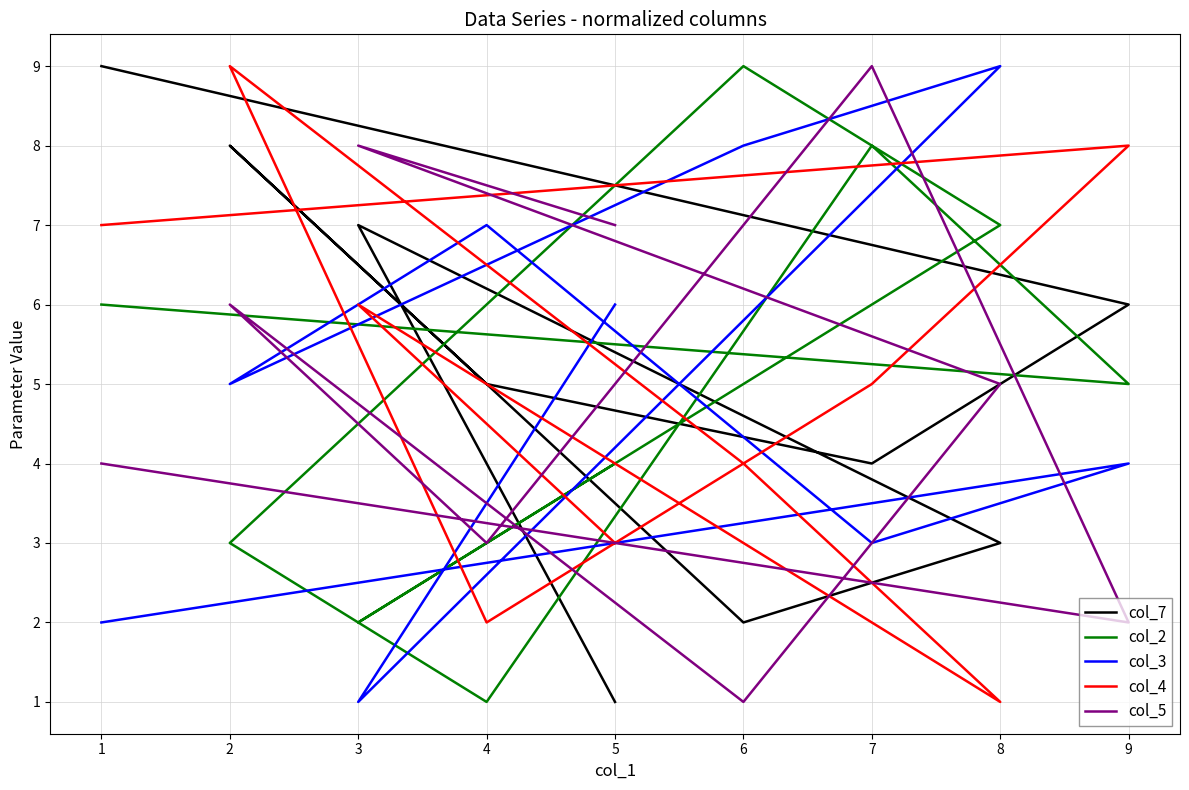

List the series in order of their peak value, lowest first.

col_7, col_2, col_3, col_4, col_5